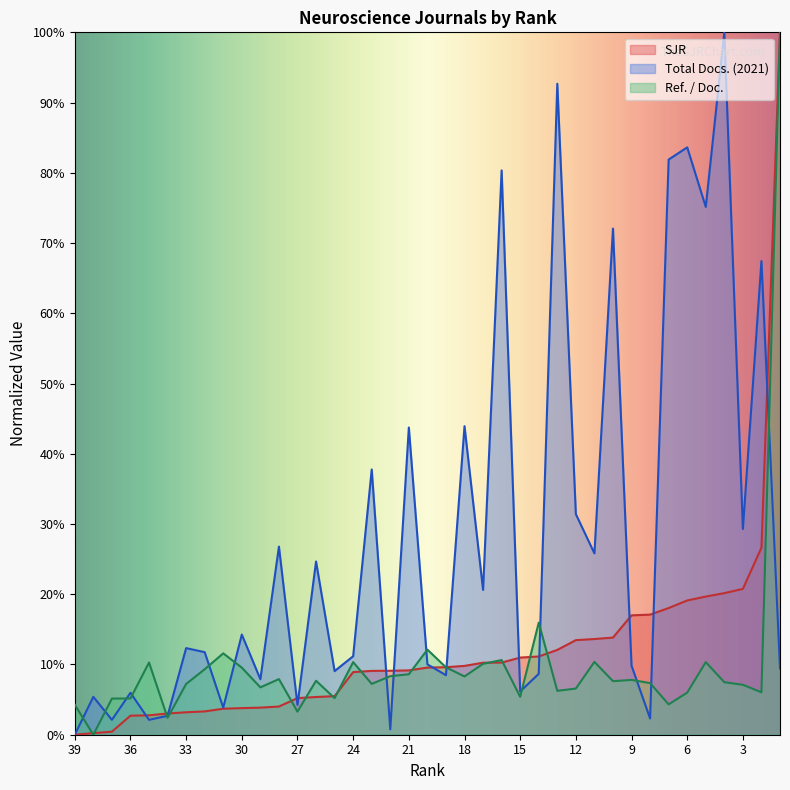

What is the average value of the Ref. / Doc. series?

10.0